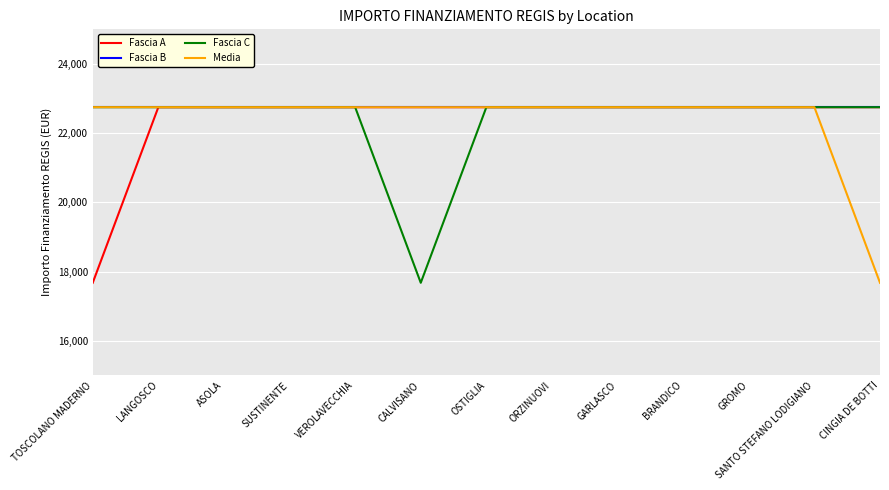

The value of Fascia C at BRANDICO is 40459.1. True or false?

False